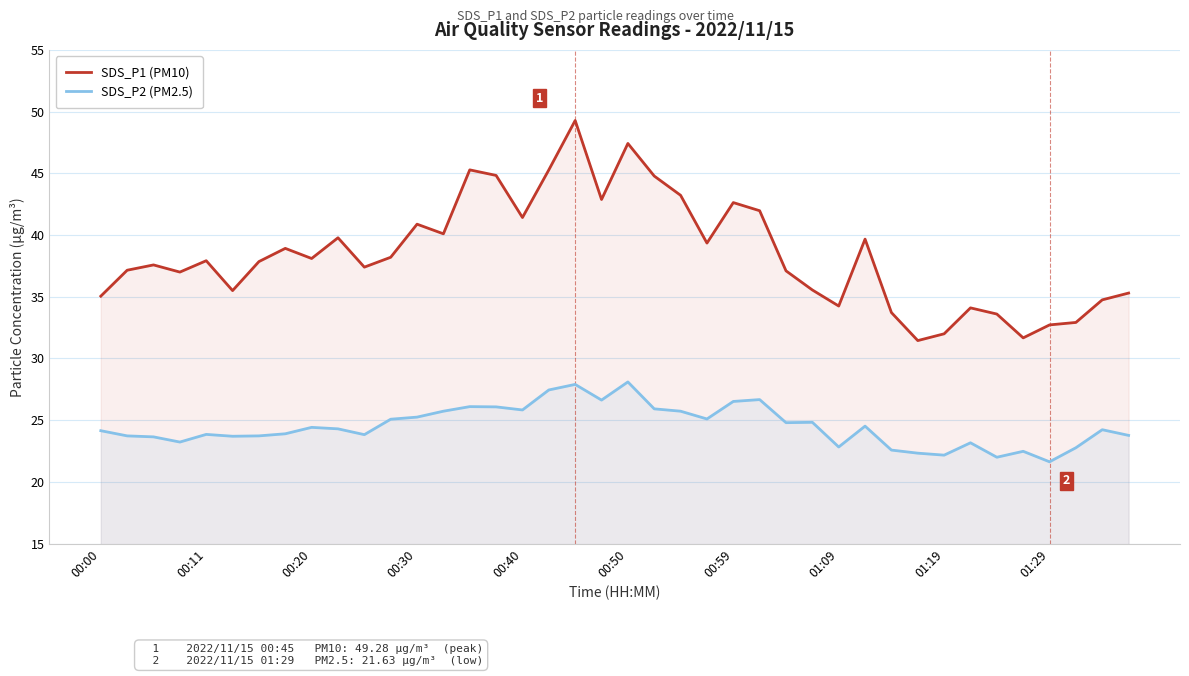

What is the minimum value shown in the chart?

21.6